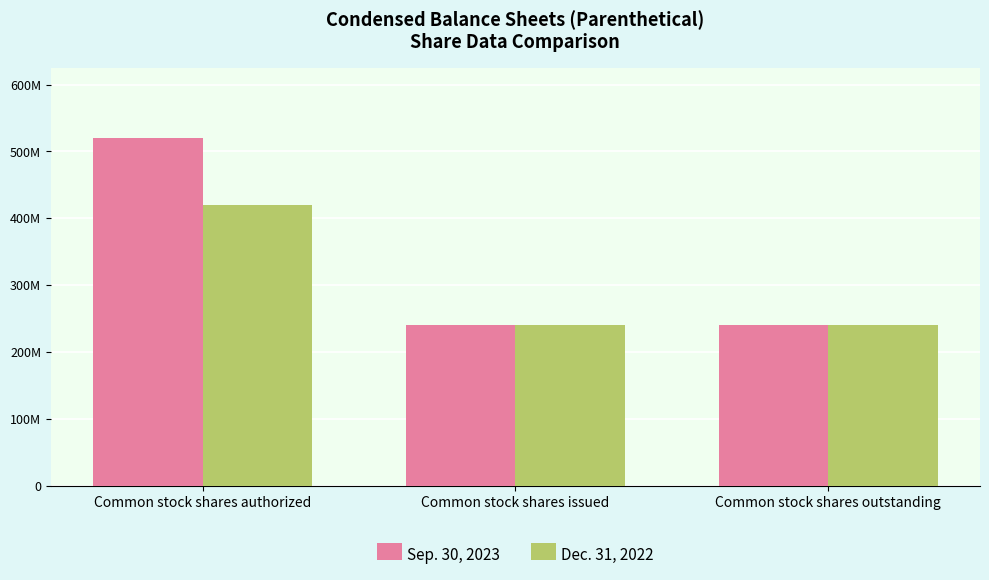

The Dec. 31, 2022 series shows 153684105 at Common stock shares outstanding. True or false?

False